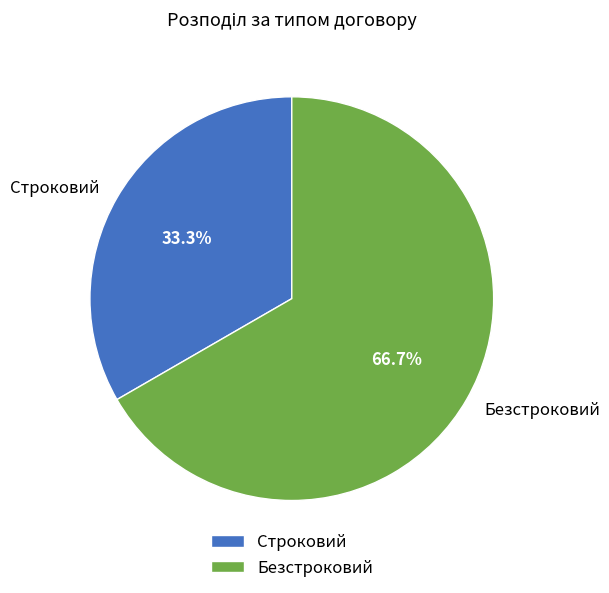

Which slice is the smallest?

Строковий